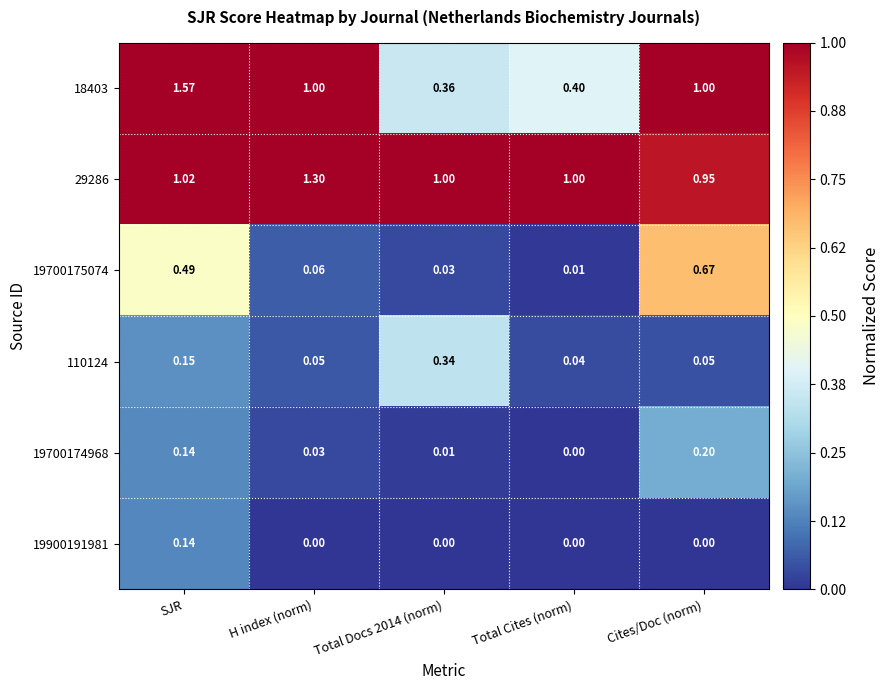

List the series in order of their peak value, highest first.

18403, 29286, 19700175074, 110124, 19700174968, 19900191981